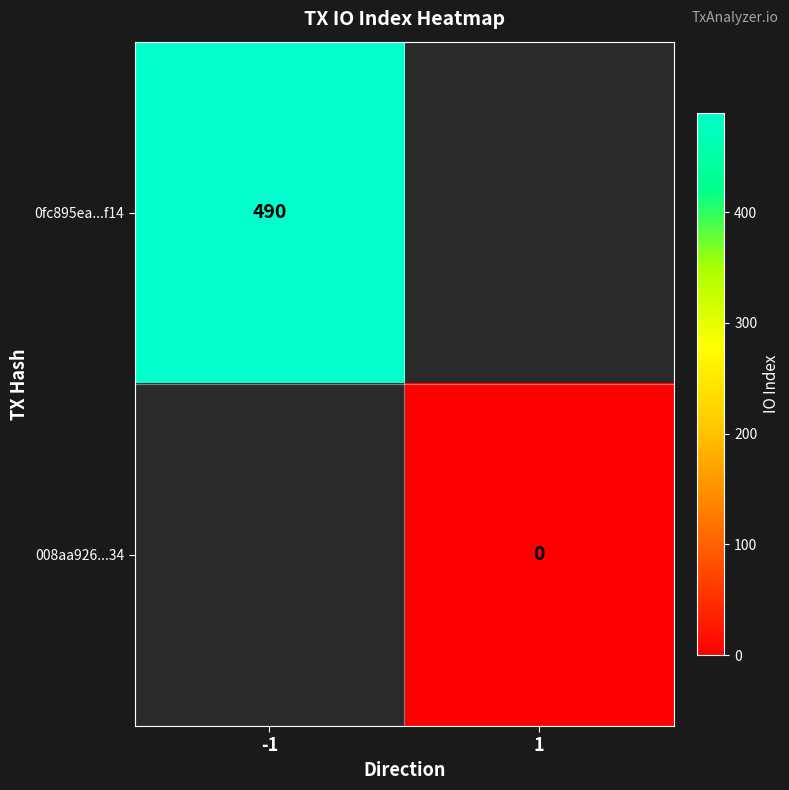

Is it true that 0fc895ea...f14 equals 179 at -1?

False